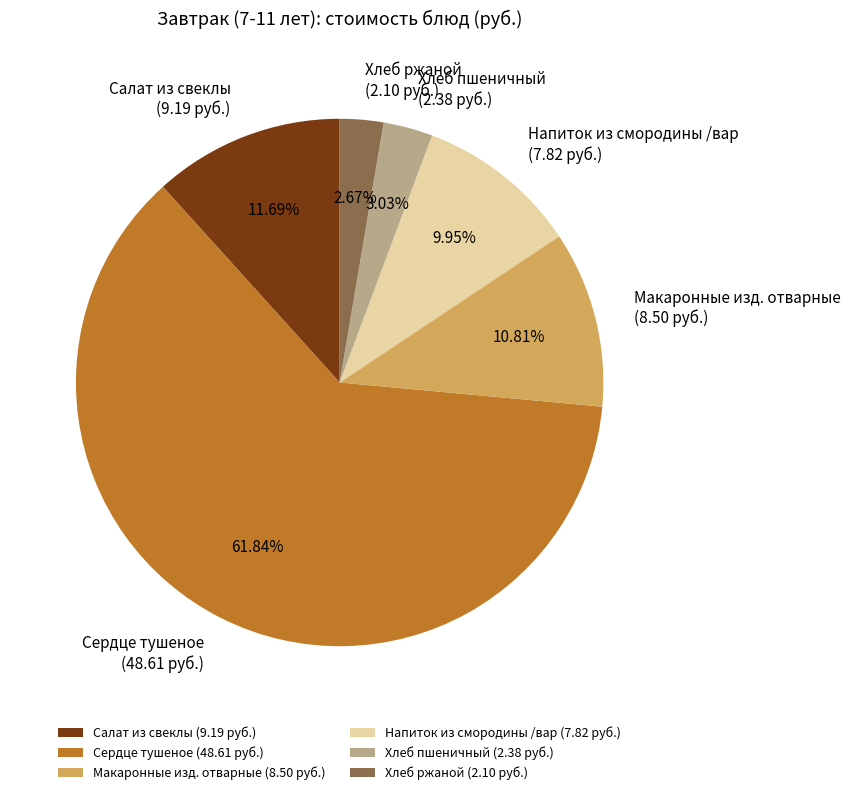

How many segments does this pie chart have?

6